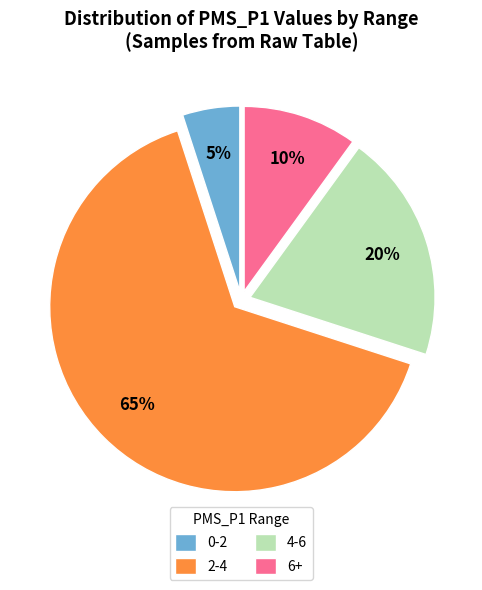

True or false: 6+ accounts for 10% of the total.

True